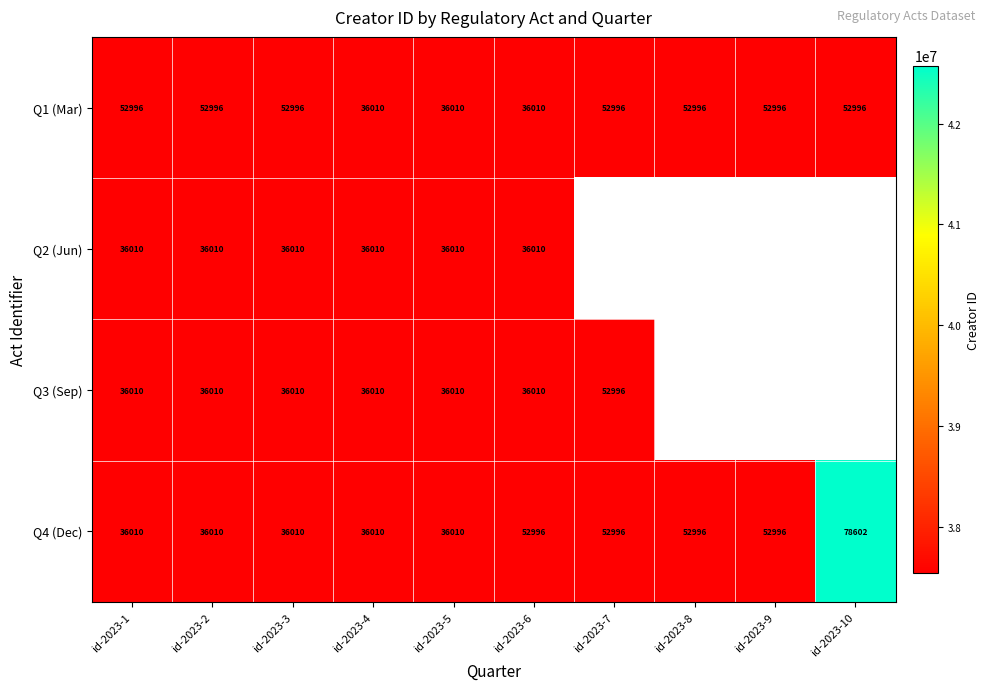

At which category is the sum across all series the highest?

id-2023-1